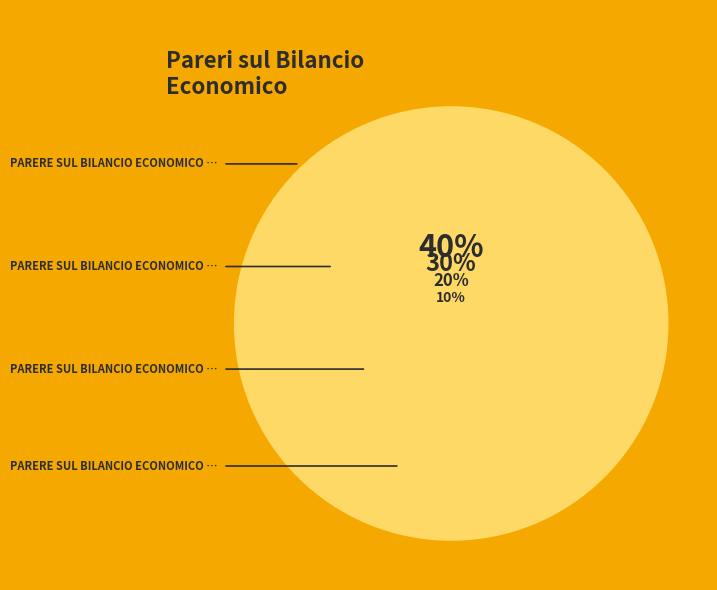

To the nearest percent, what is the difference between the largest and smallest slice percentages?

30%